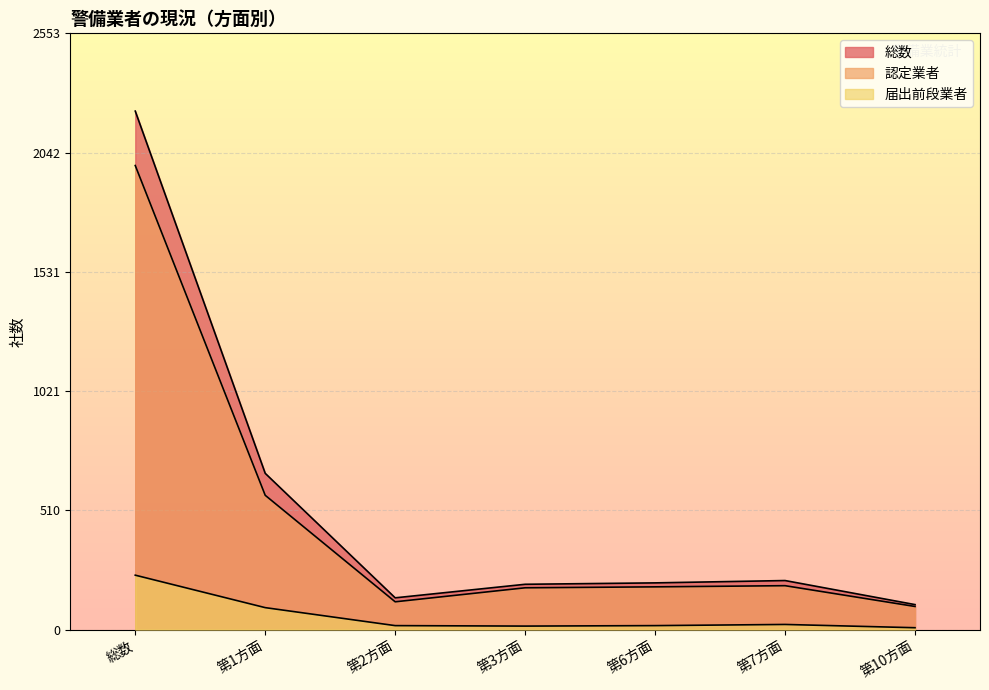

Reading right to left, what are all the values shown in this chart?

総数: 107	210	200	194	136	669	2220
認定業者: 99	188	183	179	119	575	1987
届出前段業者: 8	22	17	15	17	94	233